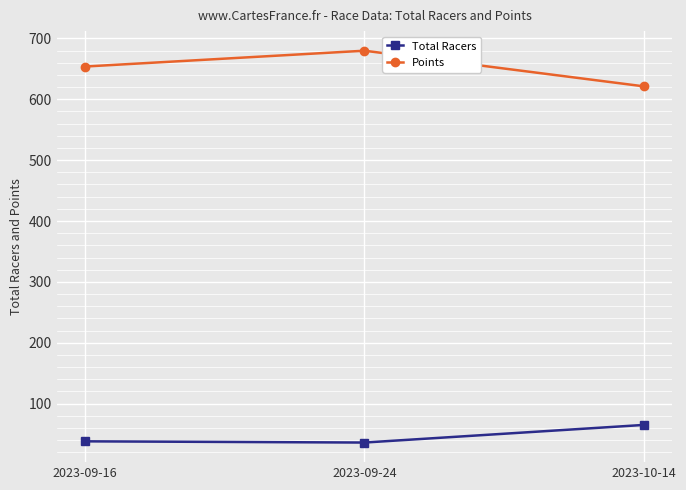

The value of Points at 2023-09-24 is 936.9. True or false?

False